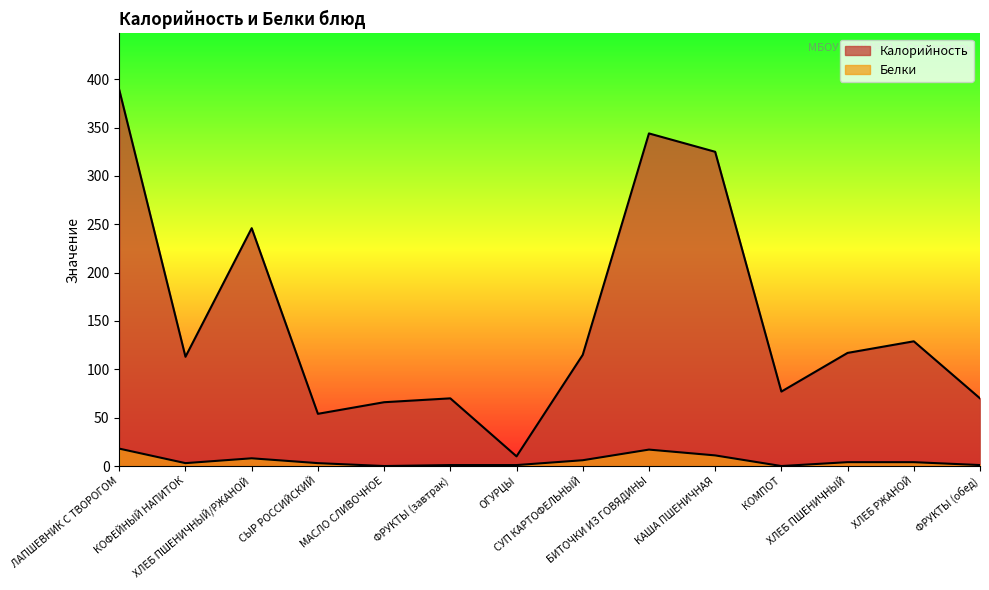

What value does the Калорийность series have at КАША ПШЕНИЧНАЯ?

325